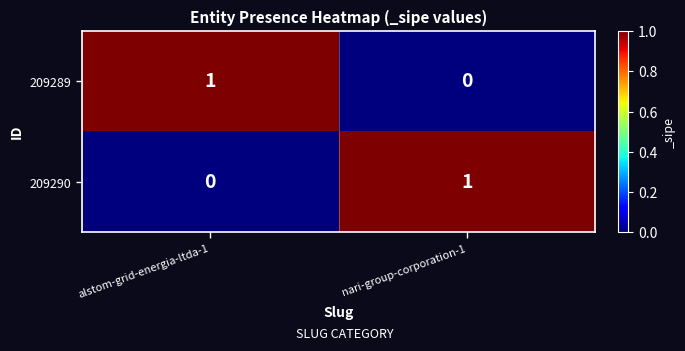

At nari-group-corporation-1, list the series in order from smallest to largest.

209289, 209290